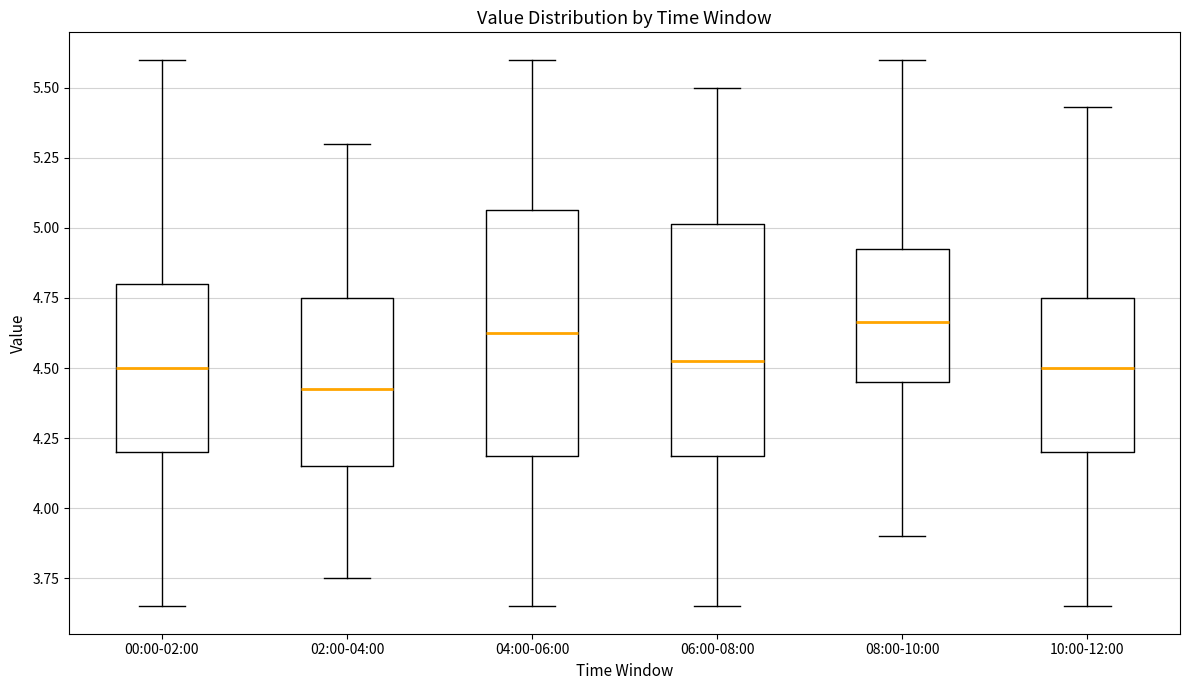

Where is the upper edge of the box for 10:00-12:00 on the y-axis? The values are not printed on the chart, so give them approximately, as read against the axis.

4.75